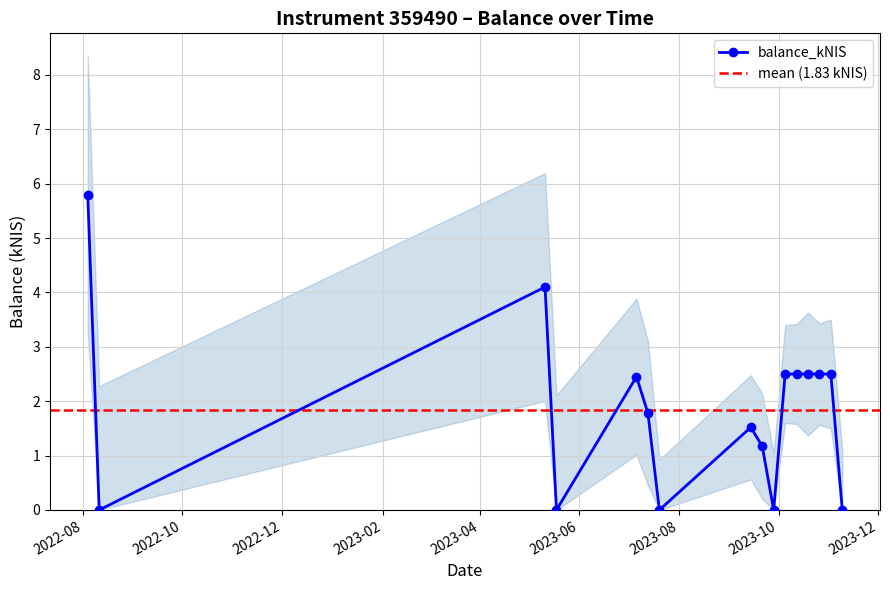

What is the difference between the maximum and second lowest values?

5.8